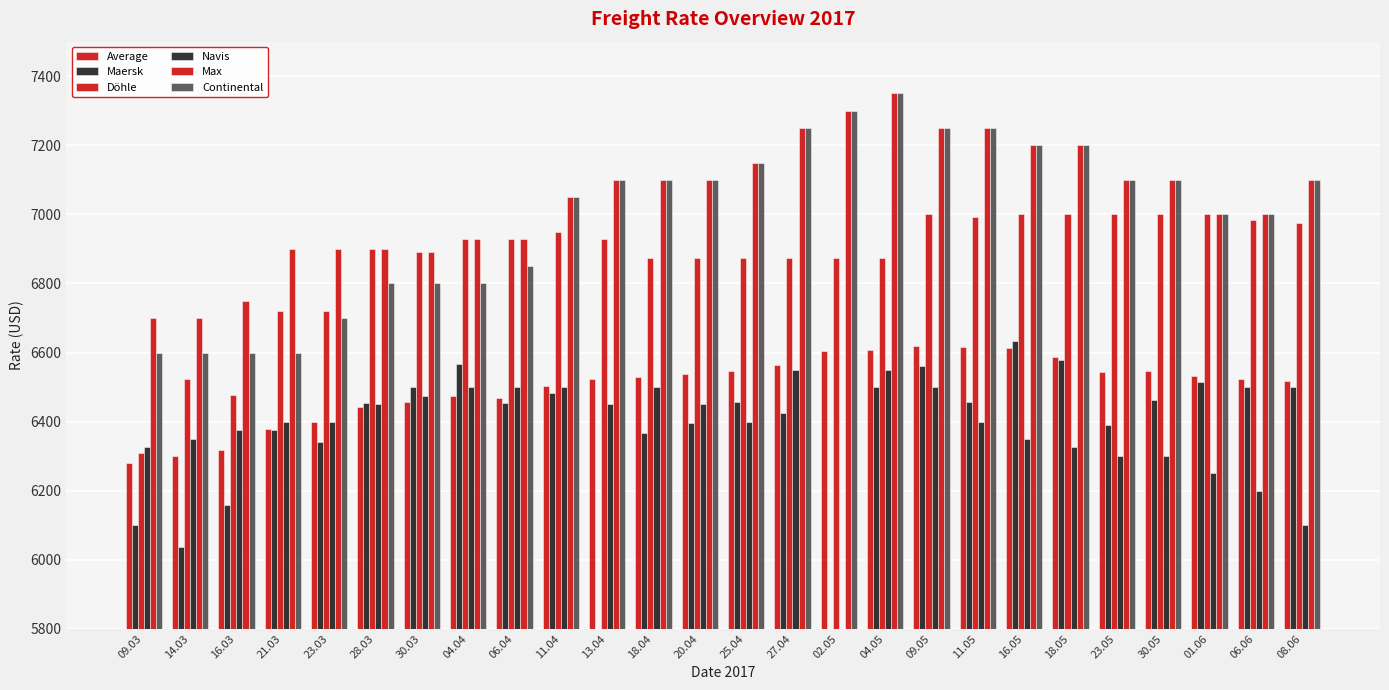

Between 18.05 and 08.06, which is larger?

18.05